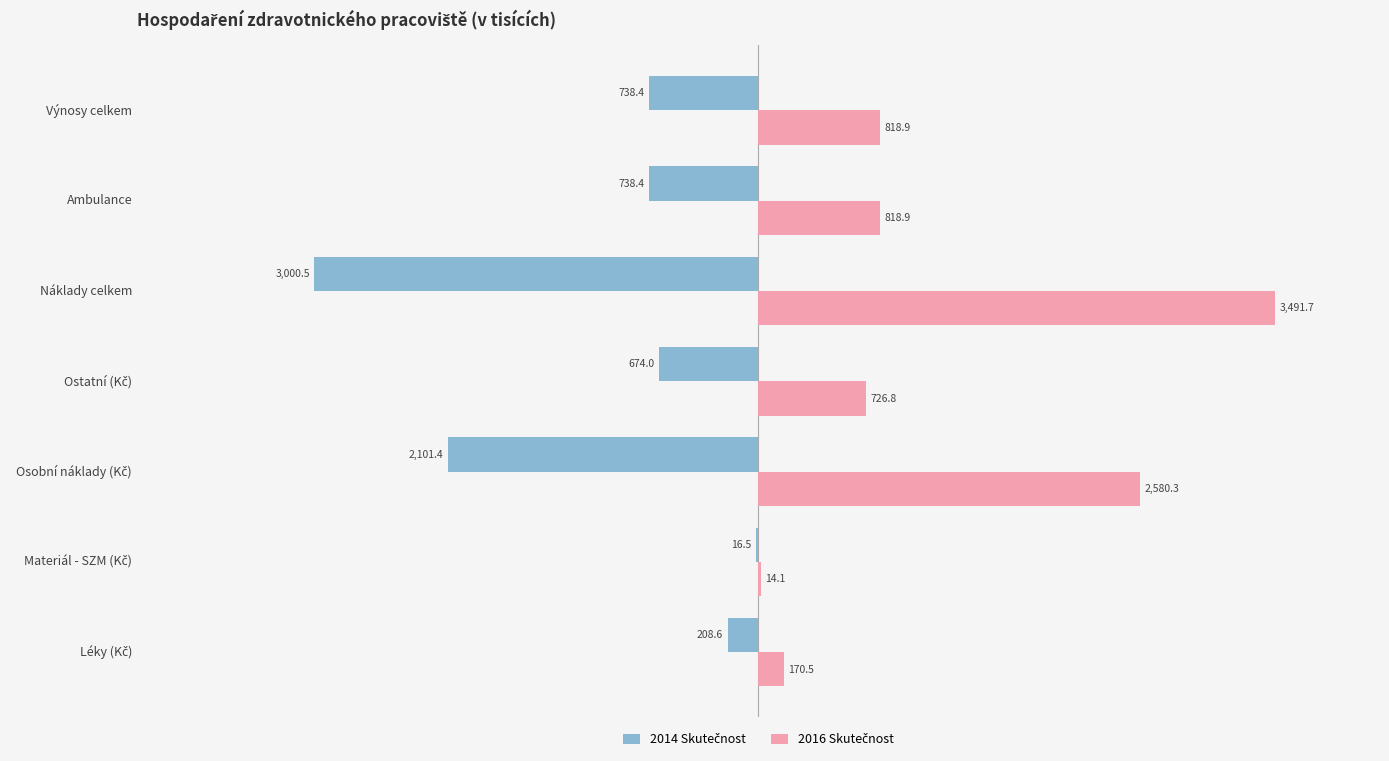

At which category is the sum across all series the highest?

Náklady celkem